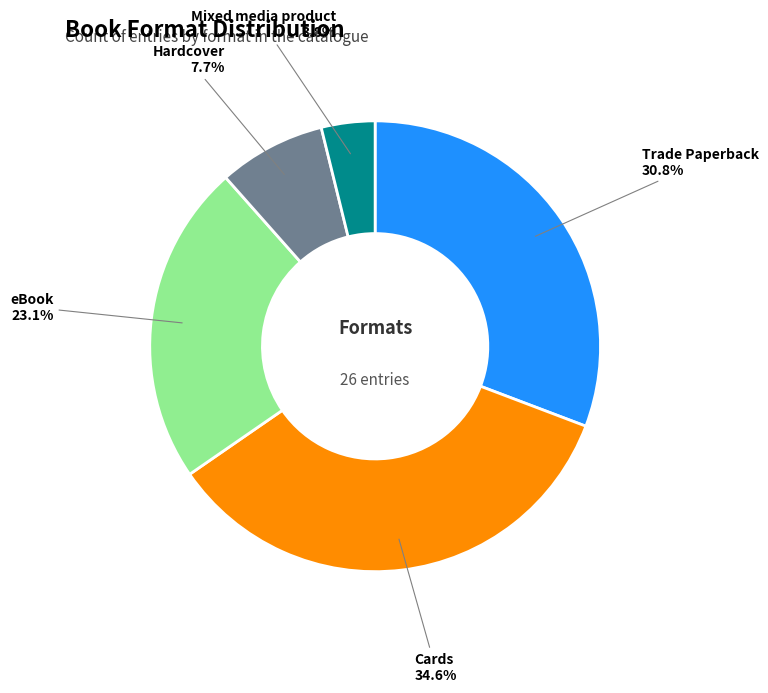

Is there a majority slice in this chart?

No